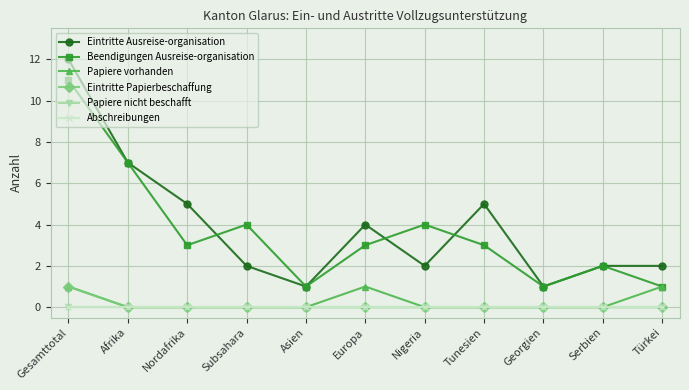

What is the label of the 8th point from the right?

Subsahara